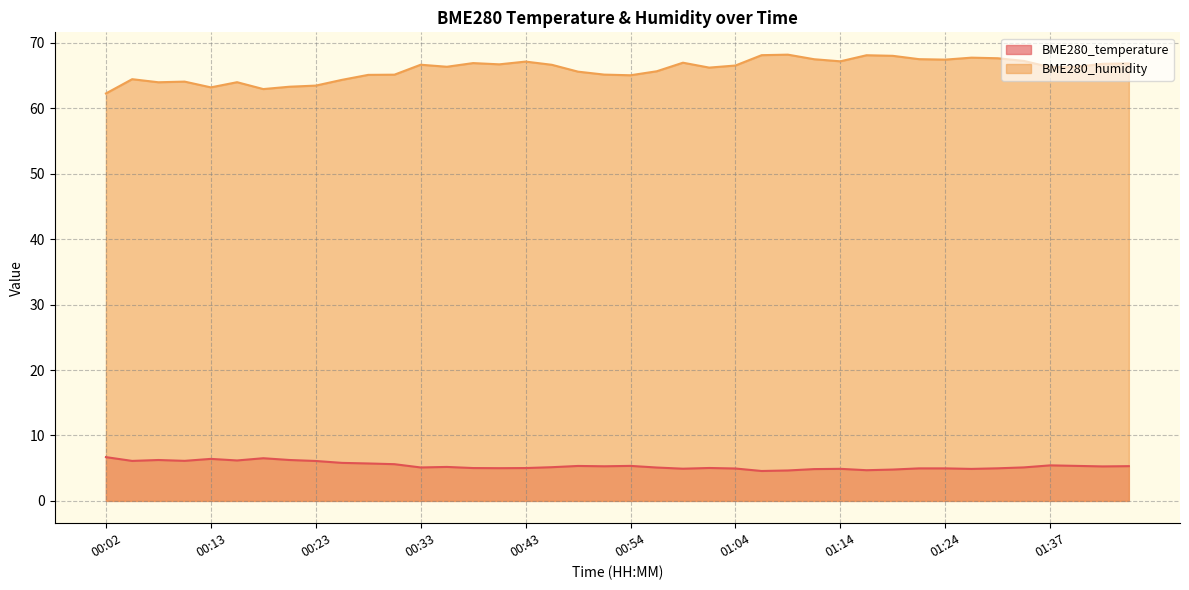

Which series has the largest total across all categories?

BME280_humidity